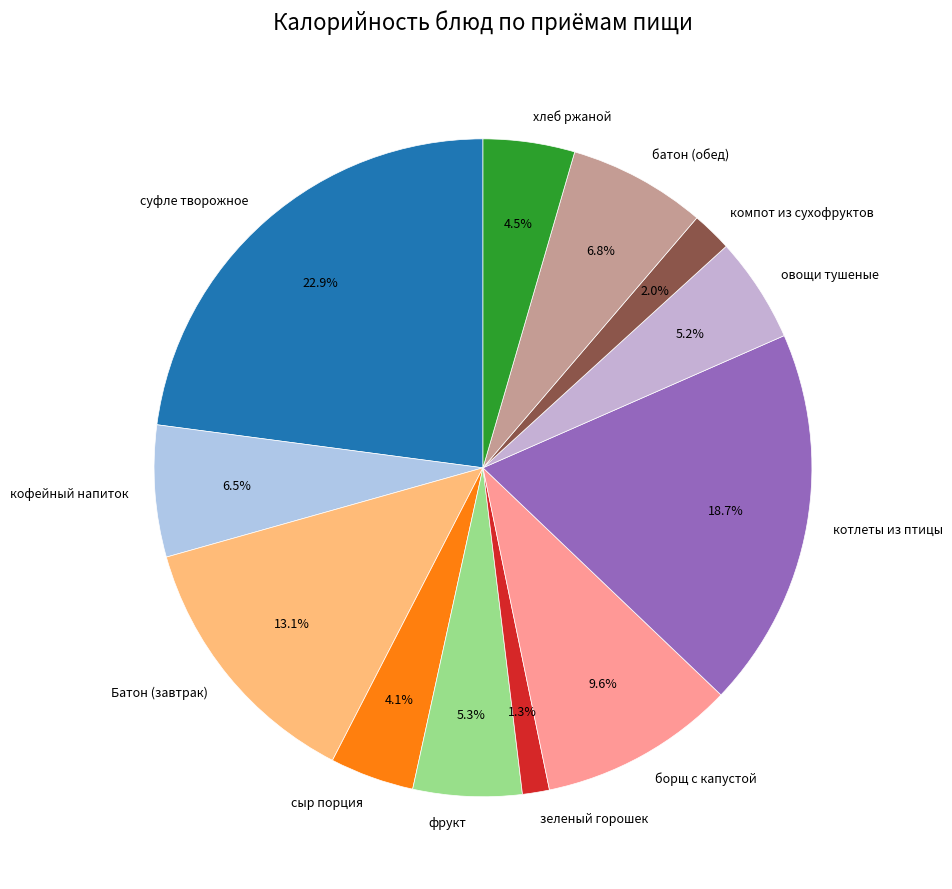

To the nearest percent, what is the difference between the сыр порция and зеленый горошек slice percentages?

3%